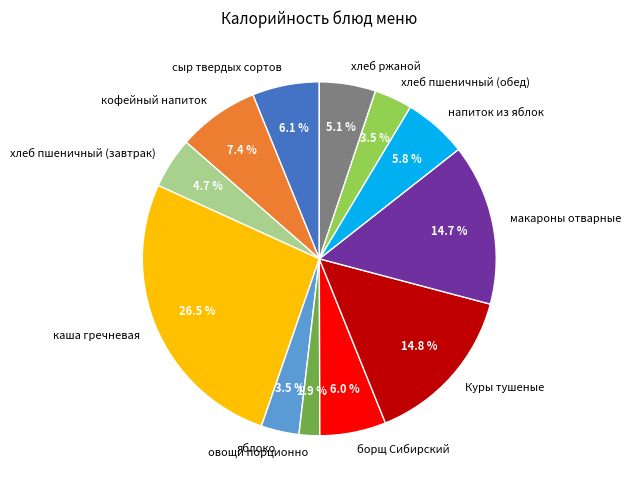

Combined, do борщ Сибирский and хлеб пшеничный (завтрак) account for over 50%?

No